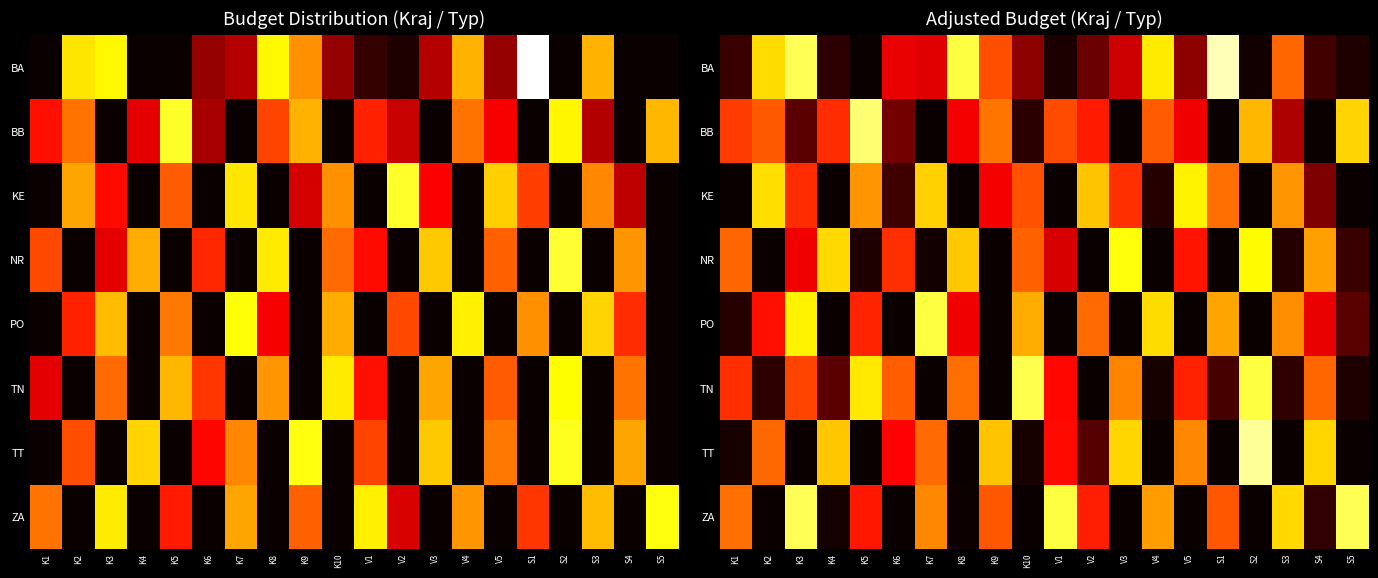

What is the spread (max minus min) of values at V1?

93788.8